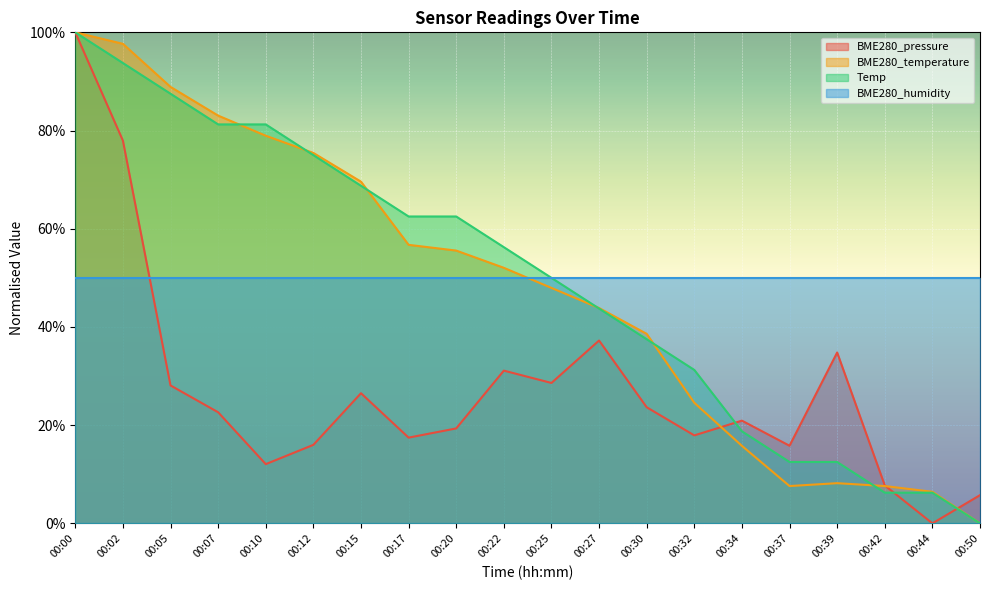

What is the approximate value of BME280_temperature at 00:44?

6.4